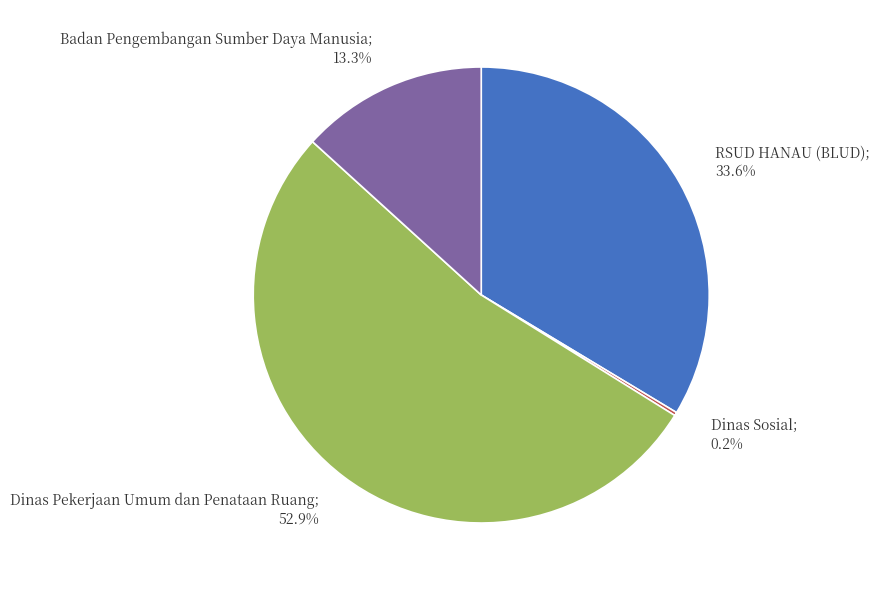

Is there a majority slice in this chart?

Yes